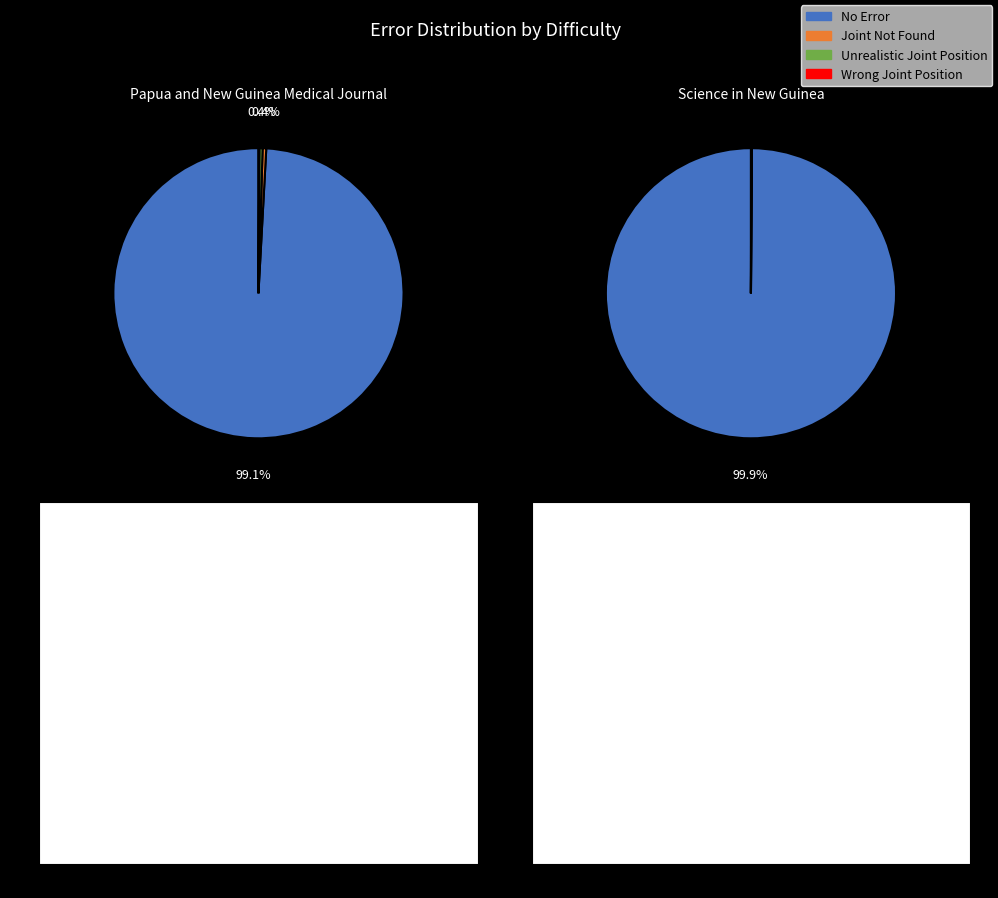

Which series has the largest range (max minus min)?

No Error